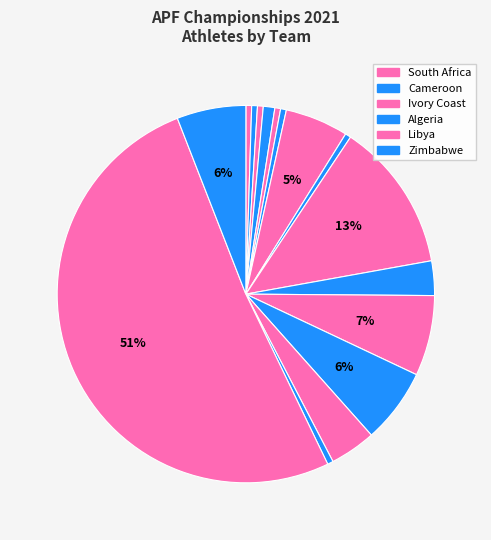

Is there a majority slice in this chart?

Yes